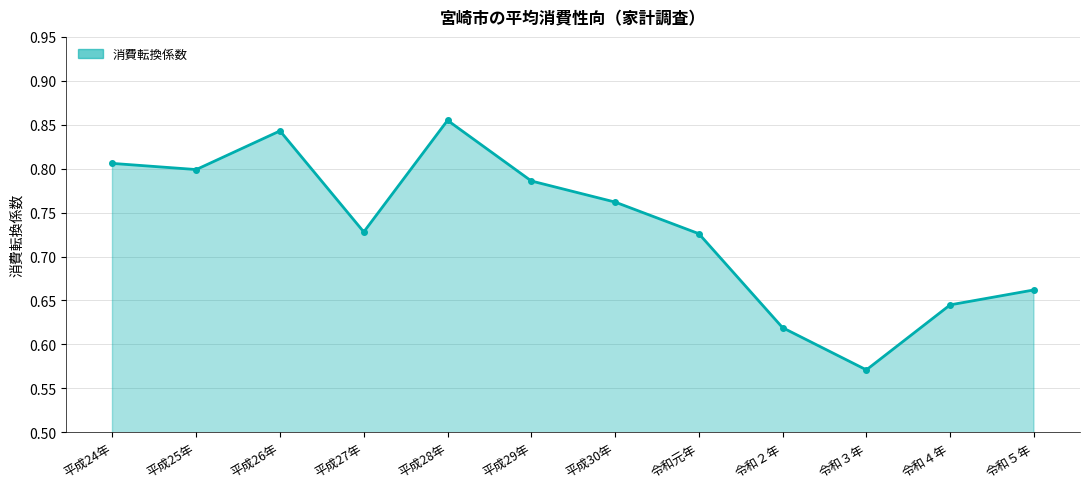

At which category does the data reach its first local peak?

平成26年